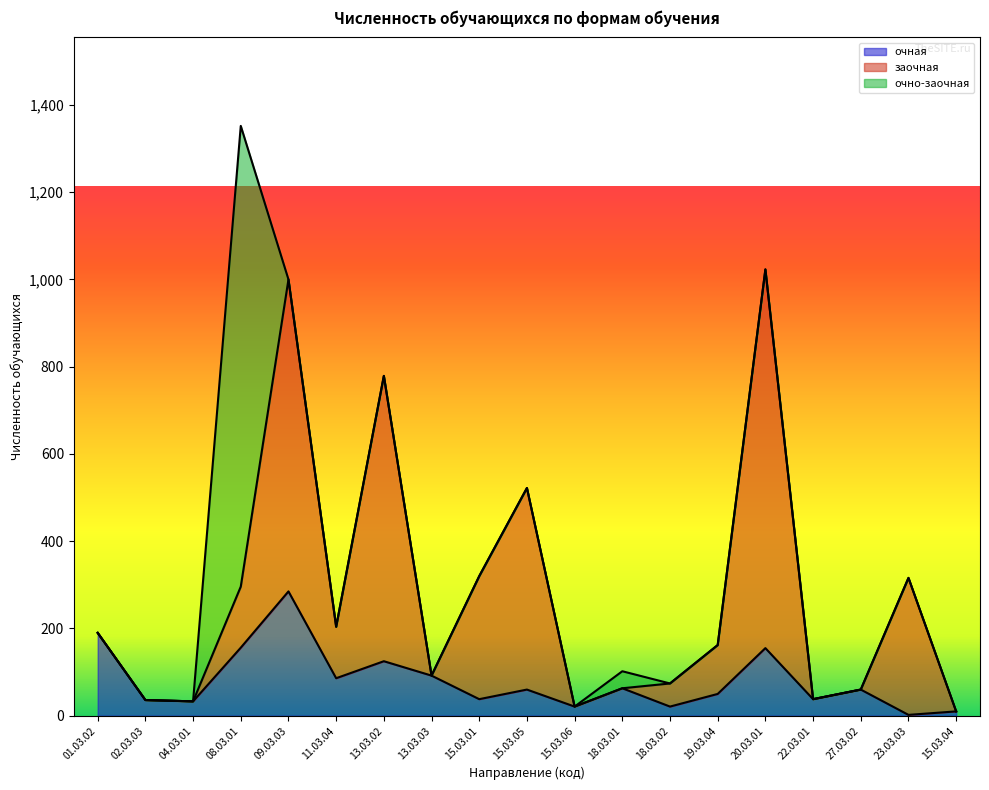

Is it true that заочная equals 110 at 23.03.03?

False